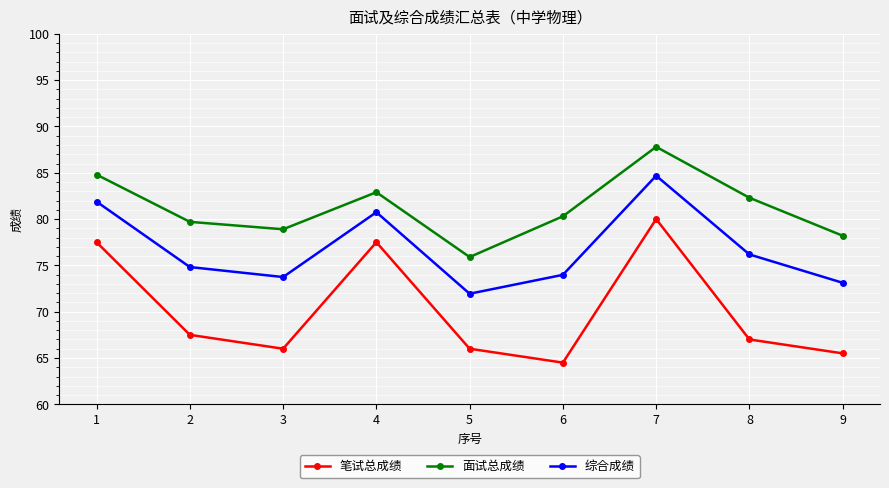

Rank the series at 1 from lowest to highest value.

笔试总成绩, 综合成绩, 面试总成绩